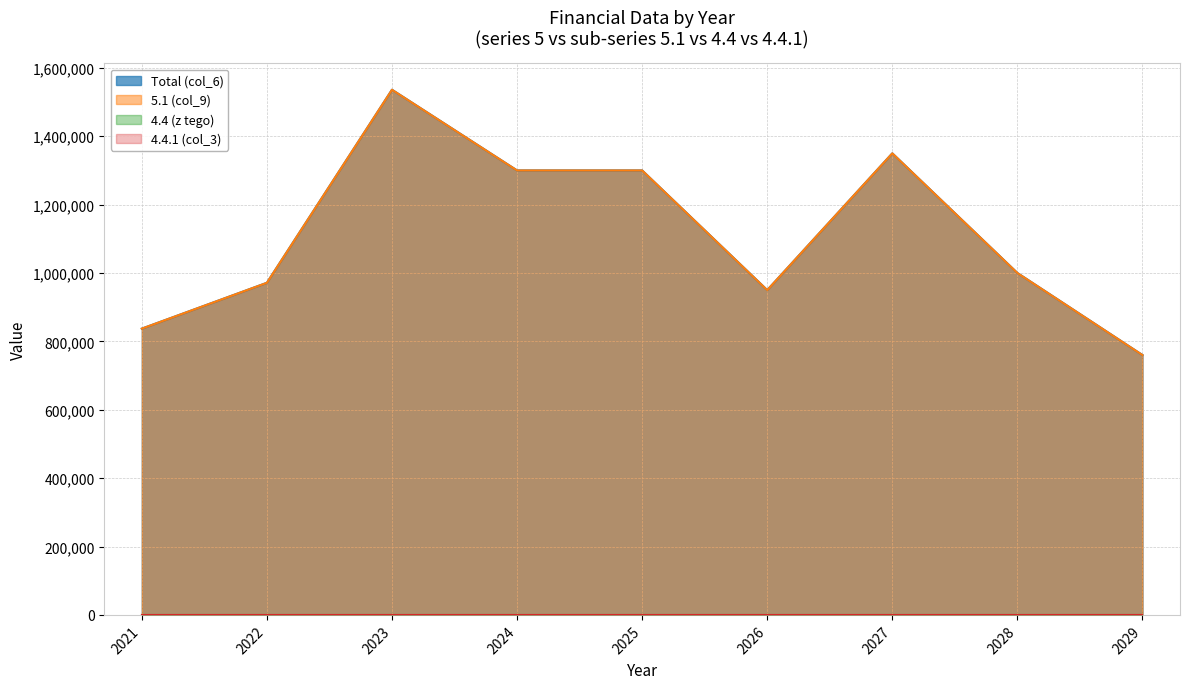

Rank the categories by Total (col_6) value from highest to lowest.

2023, 2027, 2024, 2025, 2028, 2022, 2026, 2021, 2029